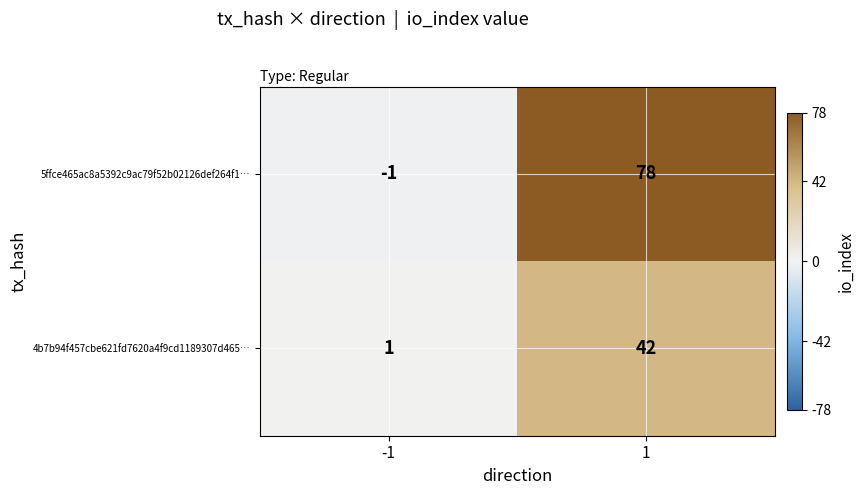

Reading left to right, transcribe all the data shown in this chart.

5ffce465ac8a5392c9ac79f52b02126def264f1…: -1=-1	1=78
4b7b94f457cbe621fd7620a4f9cd1189307d465…: -1=1	1=42